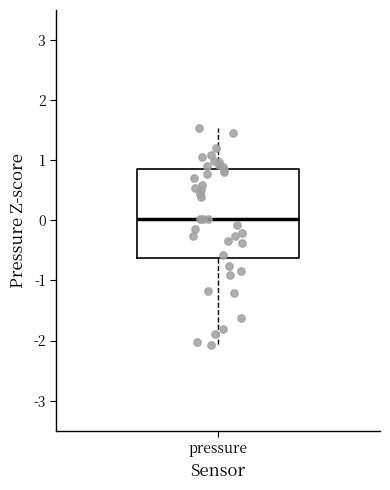

Read this box plot against the y-axis: the position of the median line, the range covered by the box, and the ends of both whiskers. The values are not printed on the chart, so give them approximately, as read against the axis.

median 0.0, box -0.6 to 0.8, whiskers -2.1 to 1.5